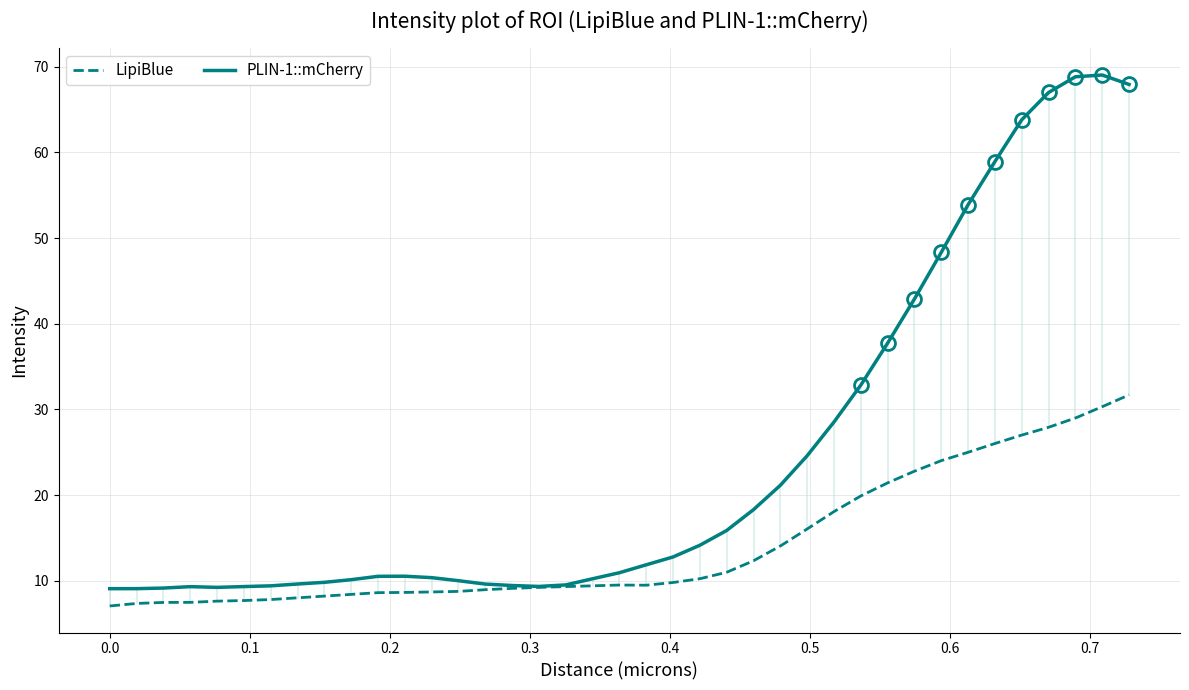

What is the lowest value of the LipiBlue series?

7.1